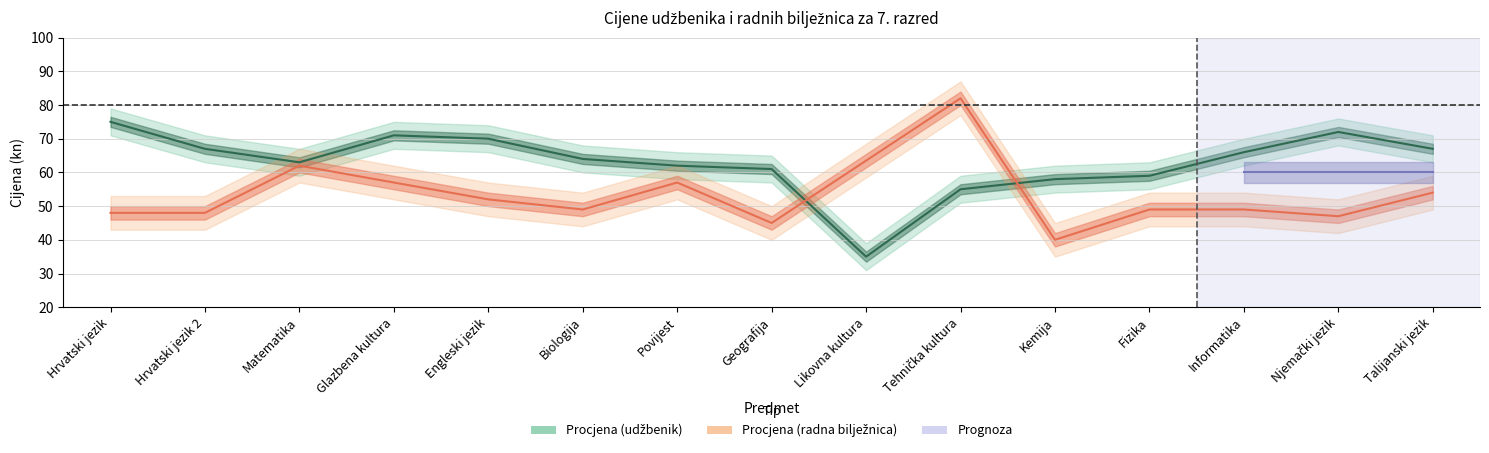

List the labels in order of value, largest first.

Hrvatski jezik, Njemački jezik, Glazbena kultura, Engleski jezik, Hrvatski jezik 2, Talijanski jezik, Informatika, Biologija, Matematika, Povijest, Geografija, Fizika, Kemija, Tehnička kultura, Likovna kultura